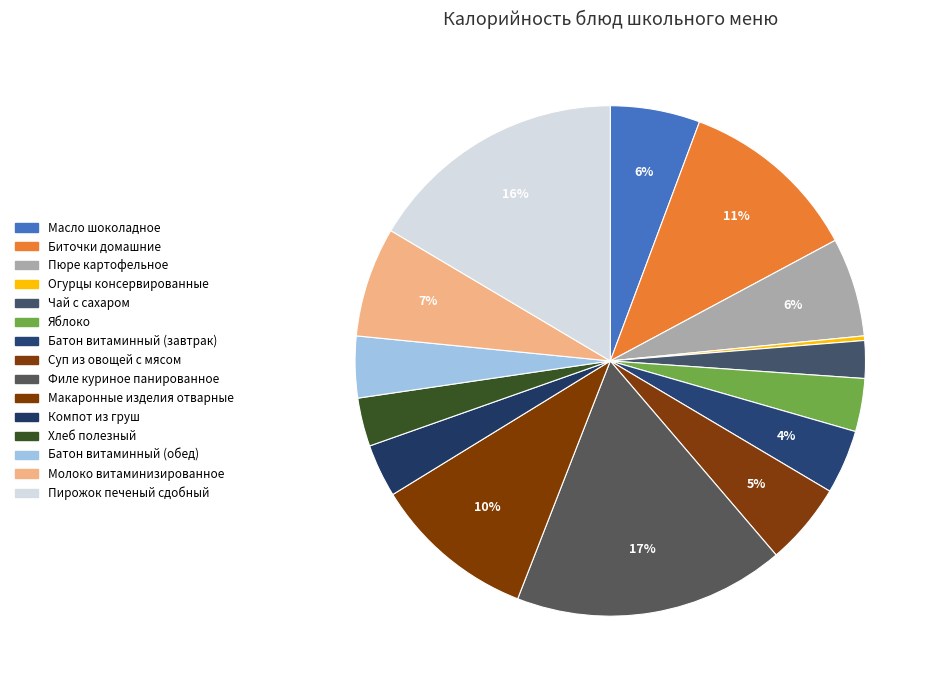

Count the number of slices in the pie.

15